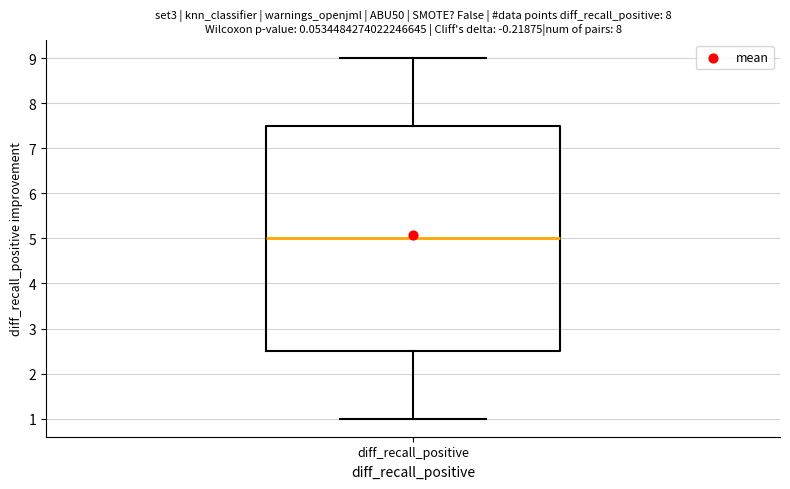

Read this box plot against the y-axis: the position of the median line, the range covered by the box, and the ends of both whiskers. The values are not printed on the chart, so give them approximately, as read against the axis.

median 5.0, box 2.5 to 7.5, whiskers 1.0 to 9.0